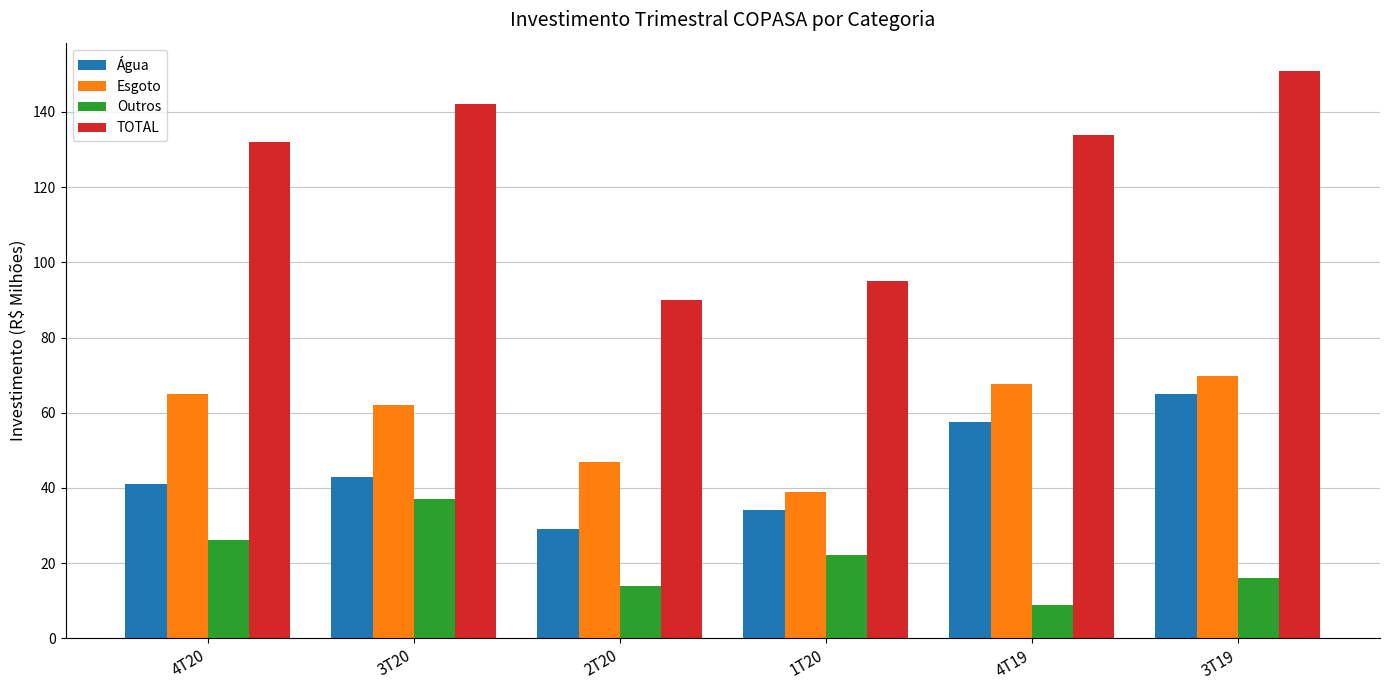

How many data points in TOTAL are above 133?

3